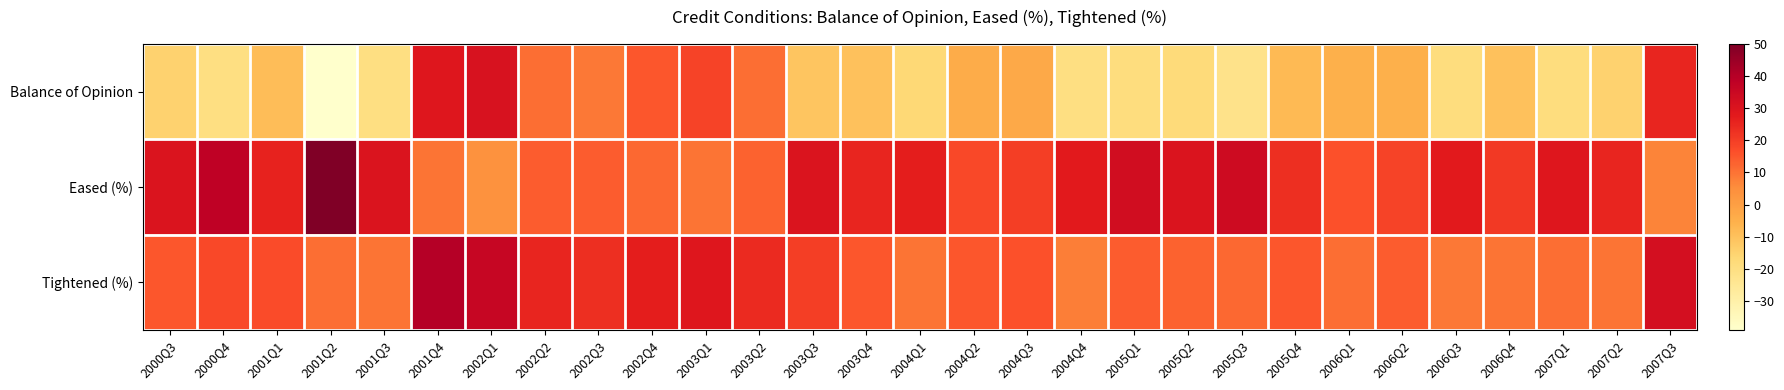

At how many categories does at least one series exceed 26?

17